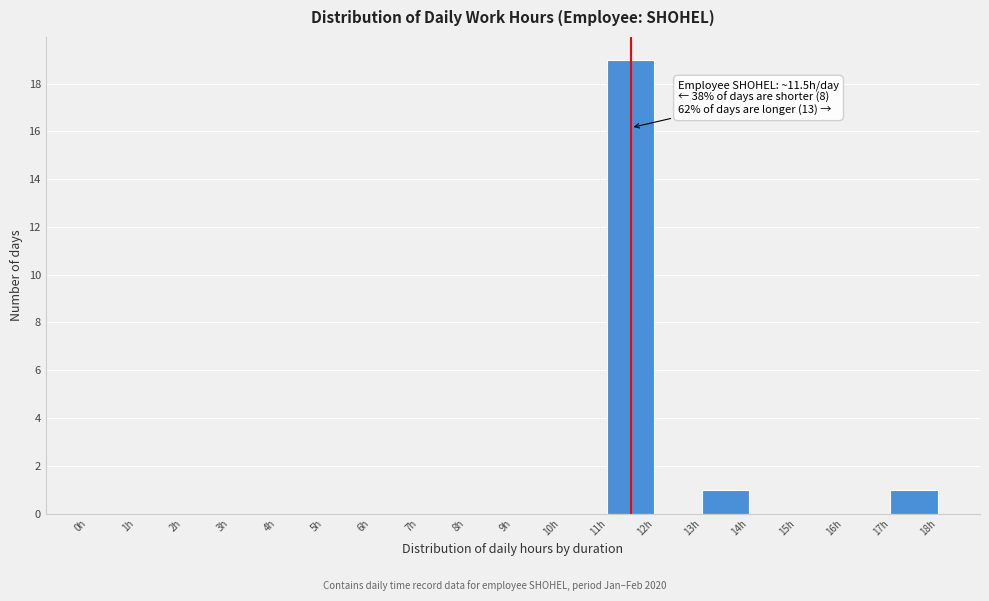

Which range on the x-axis has the tallest bar?

11 to 12